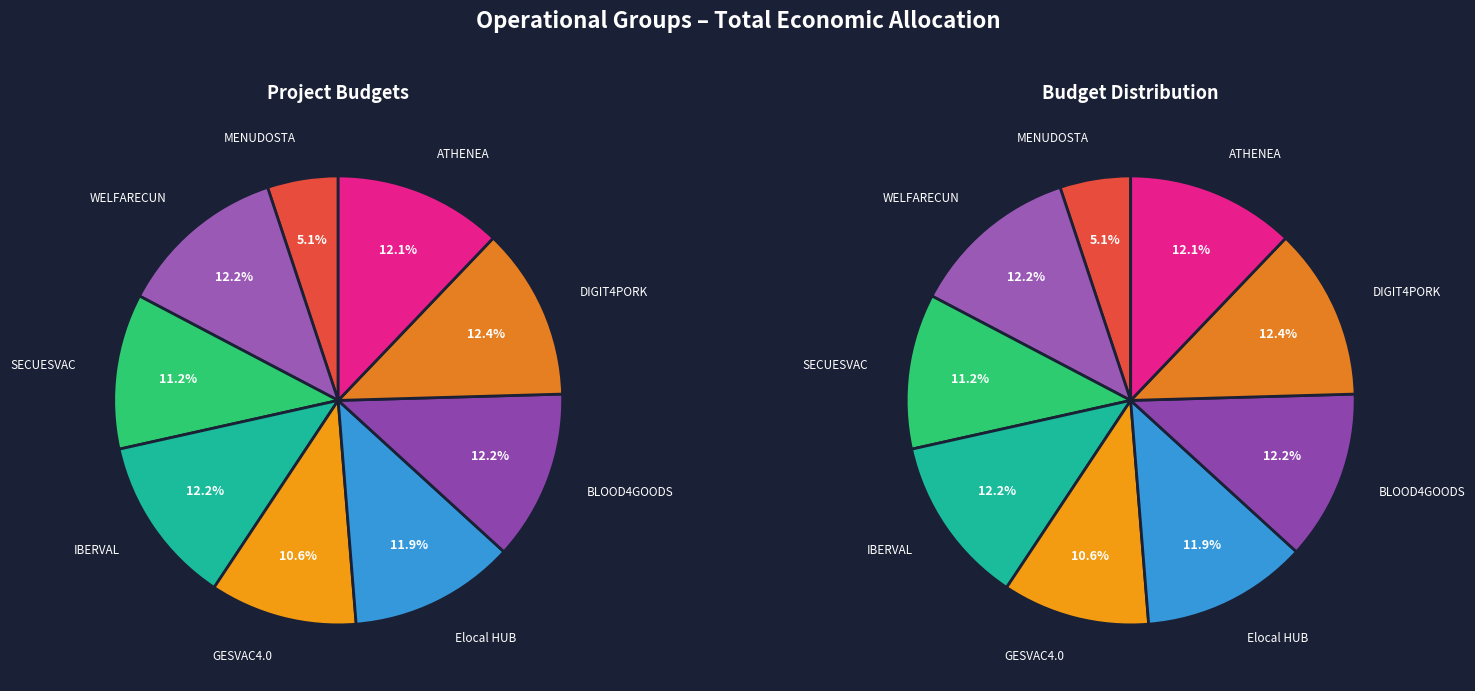

Combined, what portion of the pie is SECUESVAC and WELFARECUN?

23.4%